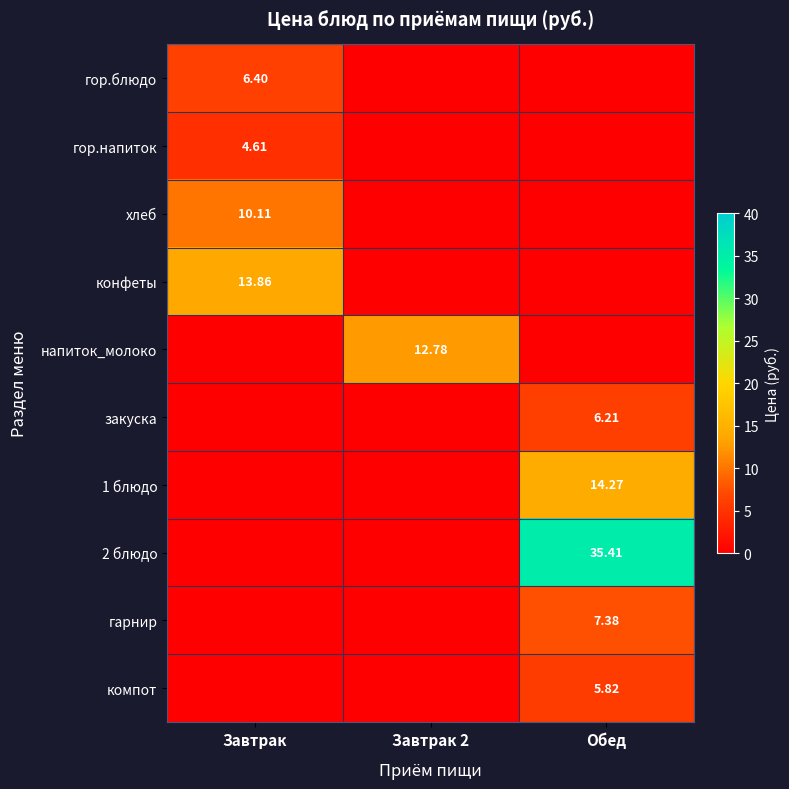

Which series has the widest spread of values?

2 блюдо